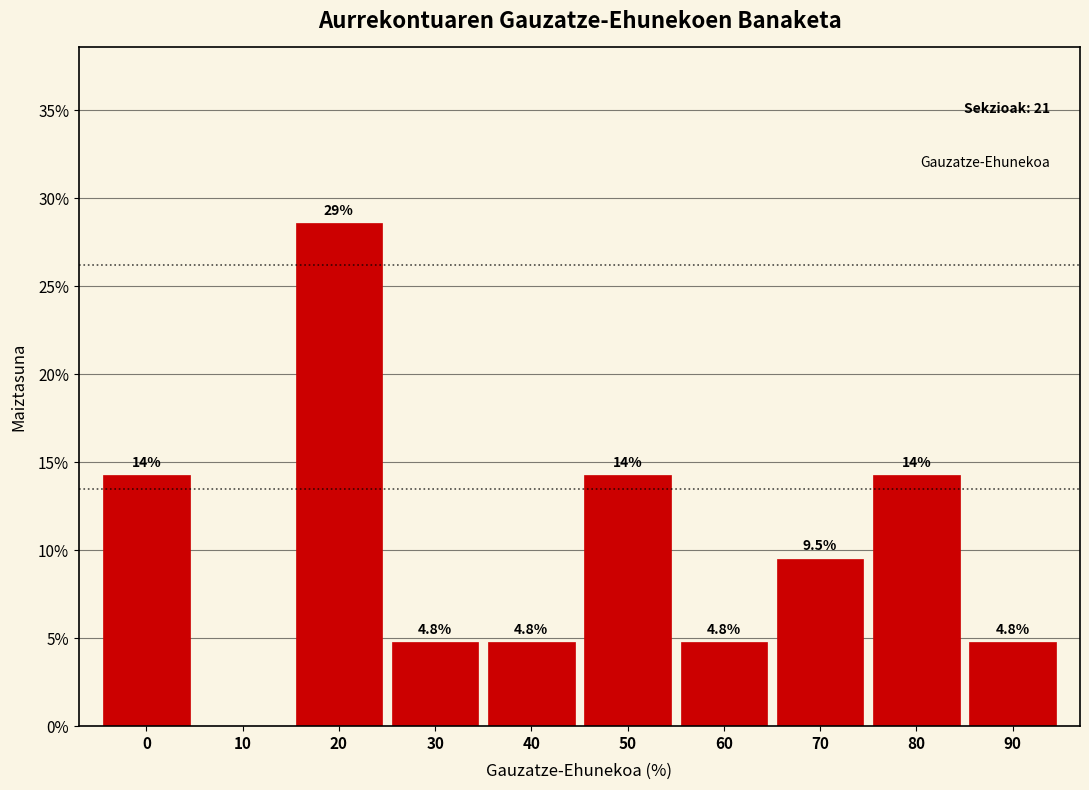

Reading left to right, extract all data points from this chart.

0=14.3	10=0.0	20=28.6	30=4.8	40=4.8	50=14.3	60=4.8	70=9.5	80=14.3	90=4.8